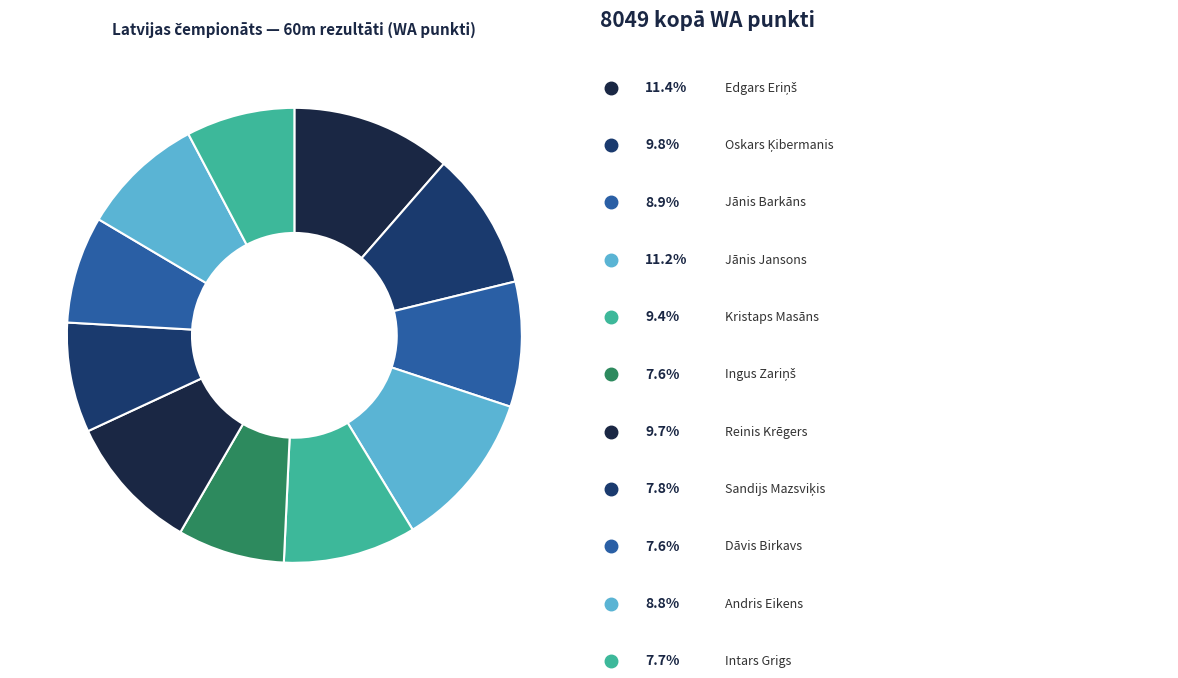

How many slices are in this pie chart?

11